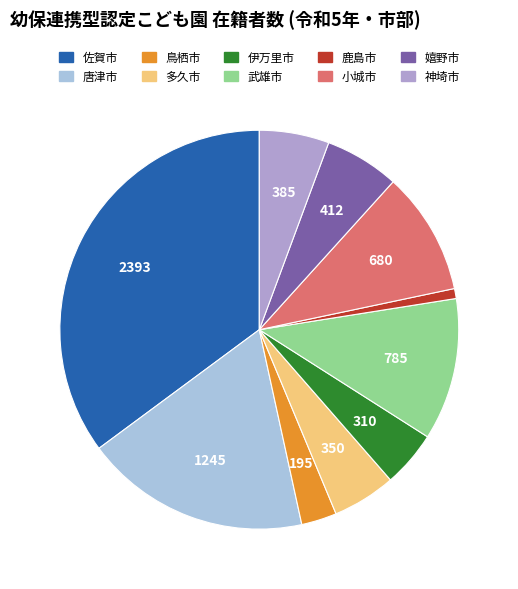

Does 唐津市 represent more than half of the total?

No